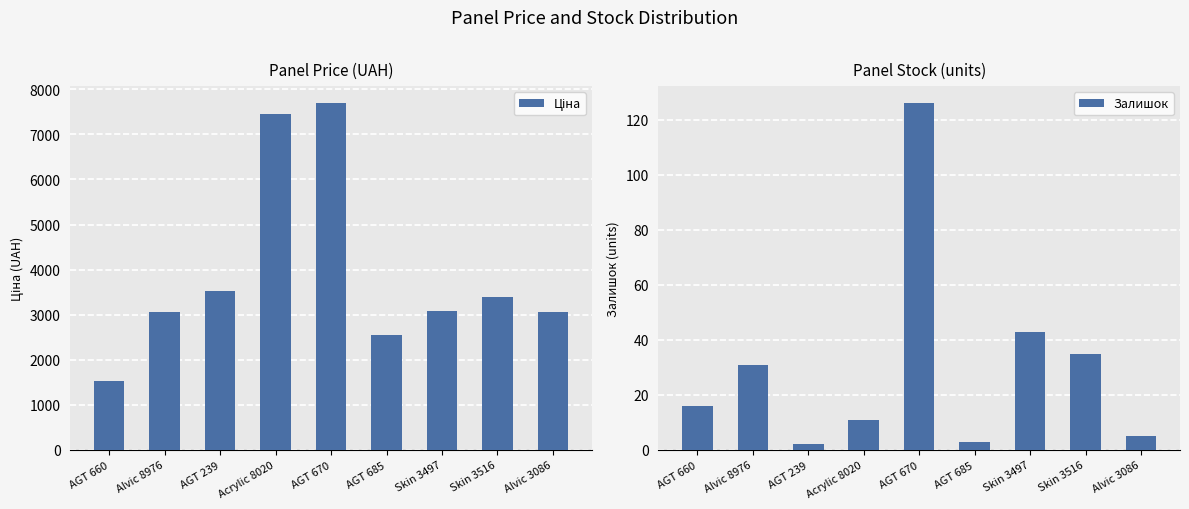

Which series has the largest total across all categories?

Ціна